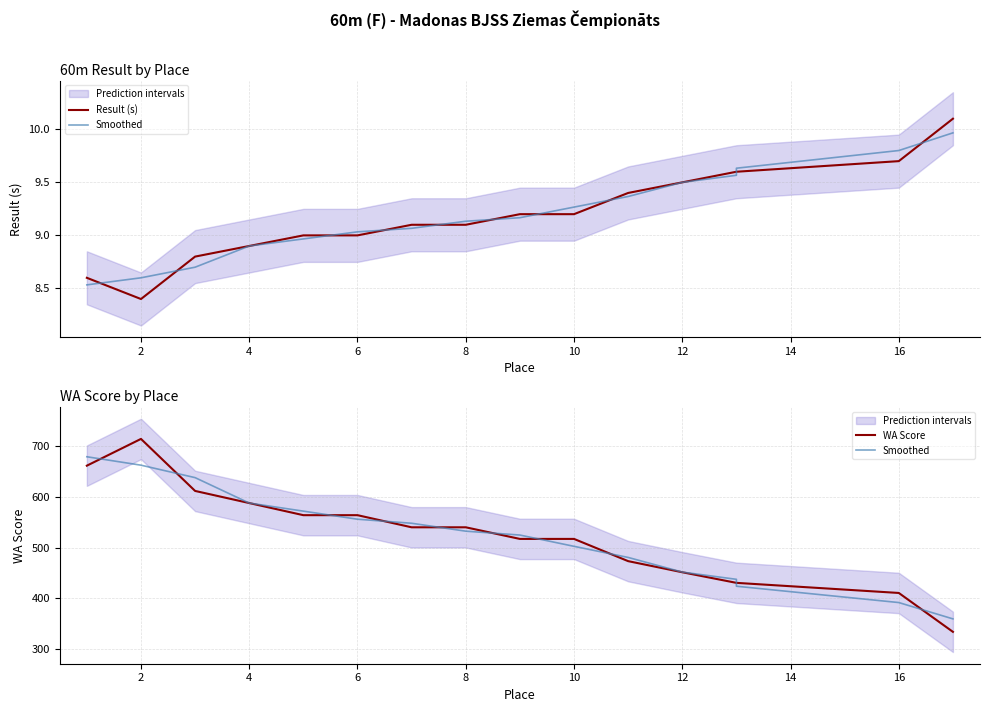

What are all the series names shown in the legend?

Result (s), Smoothed, WA Score